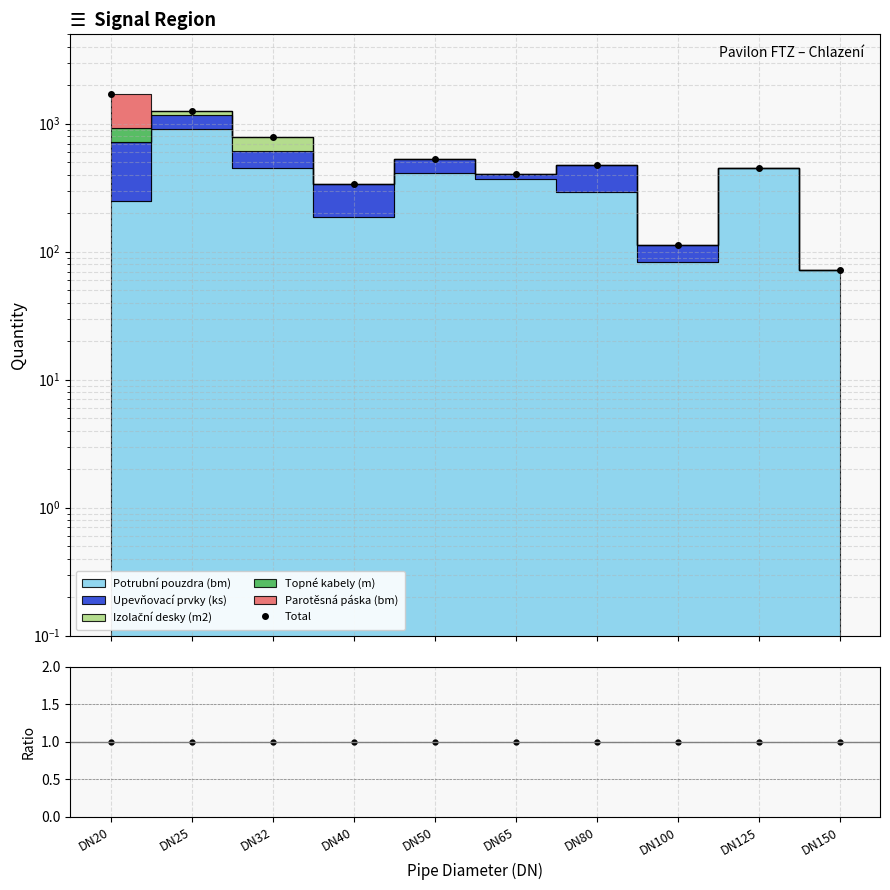

Which category has the lowest value in the Total series?

DN150